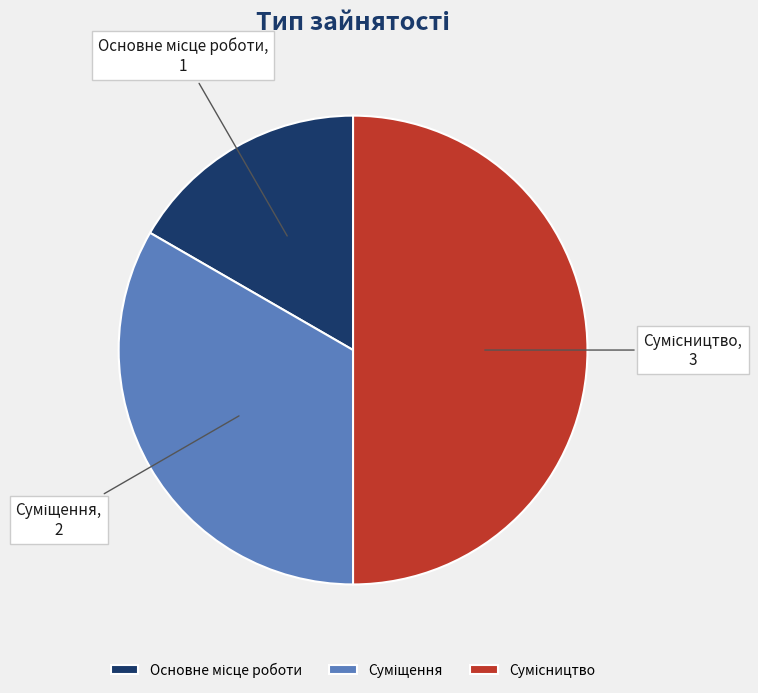

How many slices are in this pie chart?

3